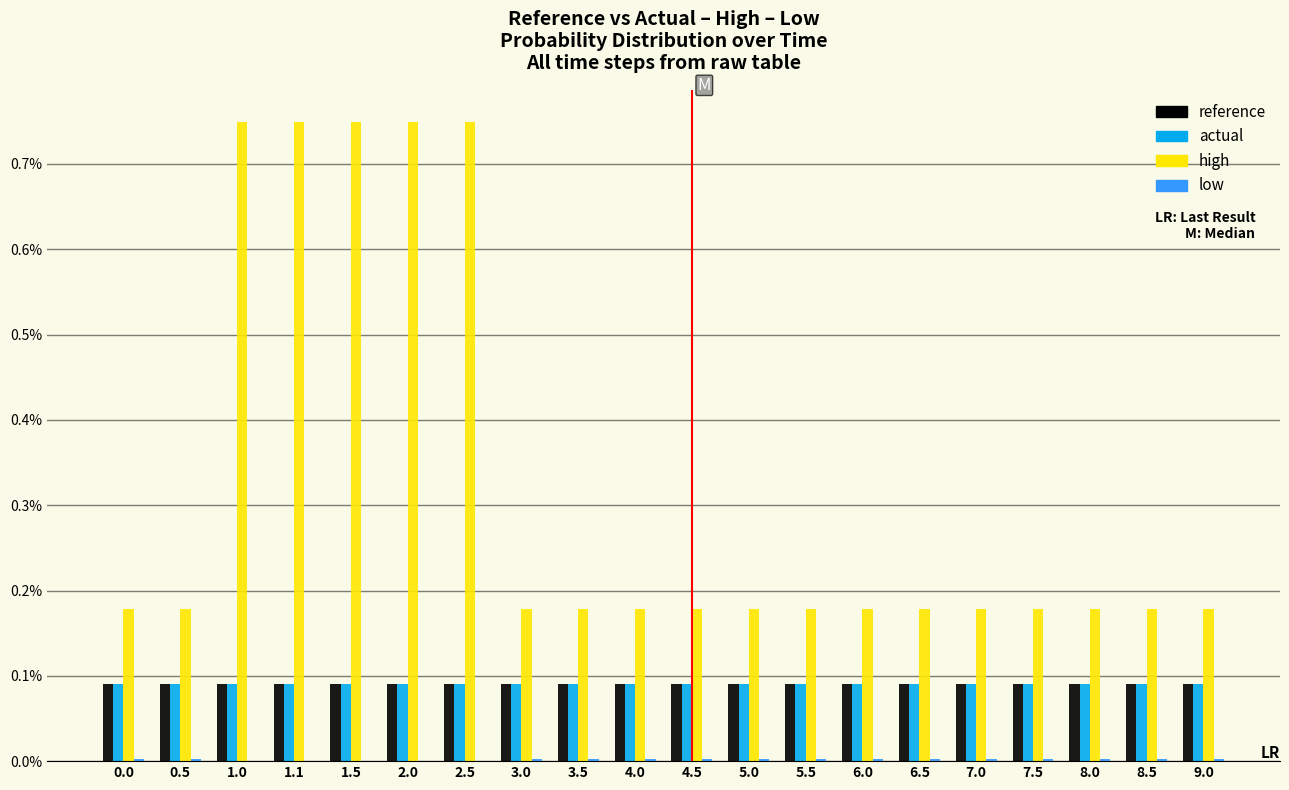

Are the bars grouped side by side (vs. stacked)?

Yes